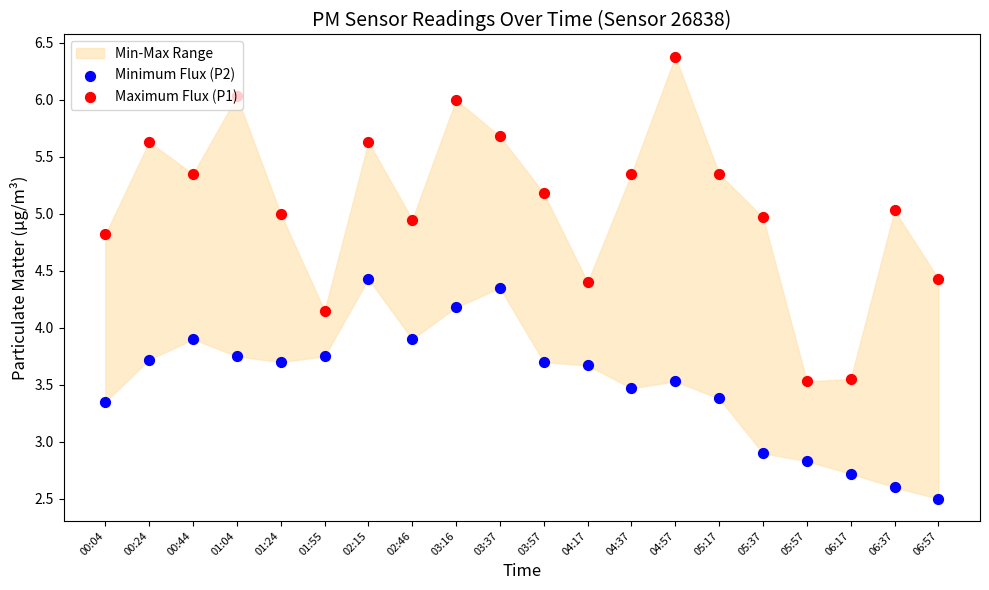

Which series reaches the maximum Y coordinate?

Maximum Flux (P1)